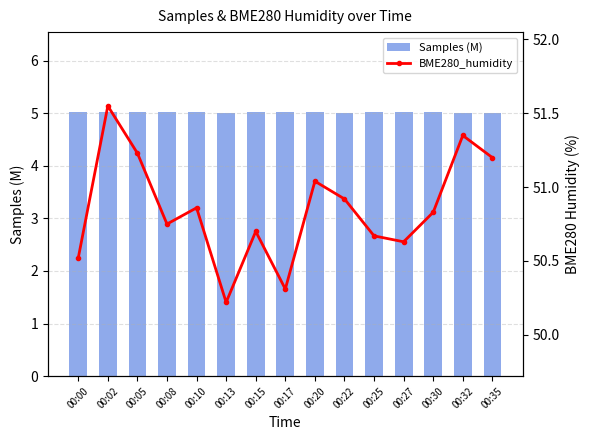

What value does the BME280_humidity series have at 00:02?

51.5